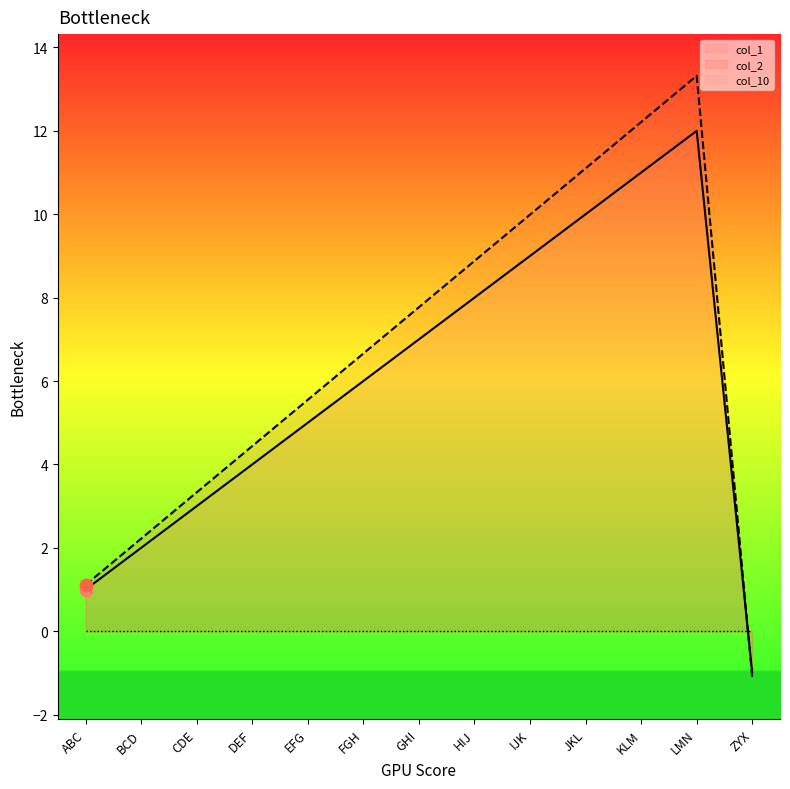

Is the value of col_2 at CDE greater than the value of col_1 at BCD?

Yes